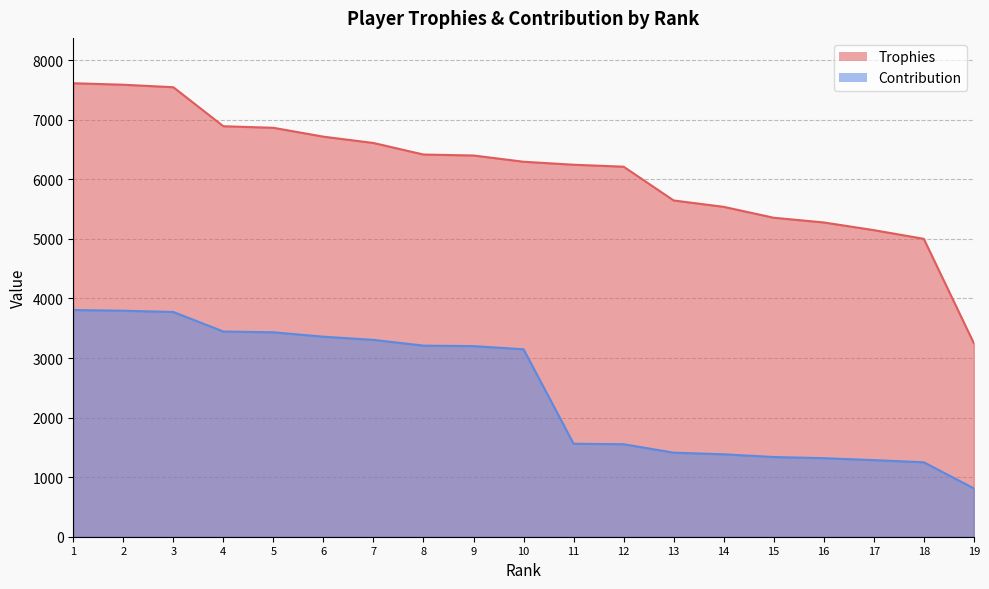

Does the chart have visible grid lines?

Yes